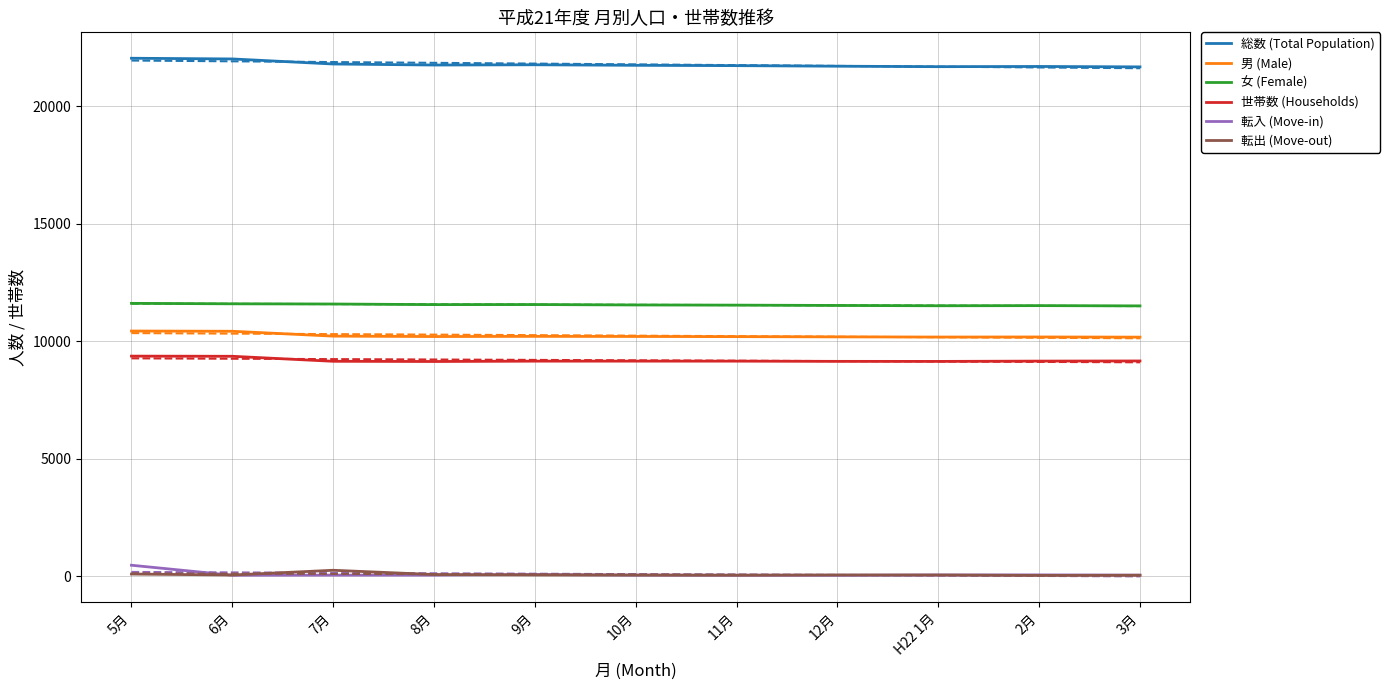

Reading right to left, what are all the values shown in this chart?

総数 (Total Population): 3月=21674	2月=21692	H22 1月=21683	12月=21703	11月=21727	10月=21741	9月=21764	8月=21753	7月=21797	6月=22012	5月=22042
男 (Male): 3月=10172	2月=10179	H22 1月=10176	12月=10183	11月=10193	10月=10200	9月=10205	8月=10197	7月=10215	6月=10422	5月=10432
女 (Female): 3月=11502	2月=11513	H22 1月=11507	12月=11520	11月=11534	10月=11541	9月=11559	8月=11556	7月=11582	6月=11590	5月=11610
世帯数 (Households): 3月=9158	2月=9152	H22 1月=9139	12月=9141	11月=9150	10月=9151	9月=9150	8月=9135	7月=9144	6月=9357	5月=9364
転入 (Move-in): 3月=43	2月=53	H22 1月=48	12月=37	11月=38	10月=43	9月=72	8月=43	7月=43	6月=38	5月=464
転出 (Move-out): 3月=38	2月=30	H22 1月=49	12月=49	11月=39	10月=45	9月=49	8月=68	7月=250	6月=48	5月=89